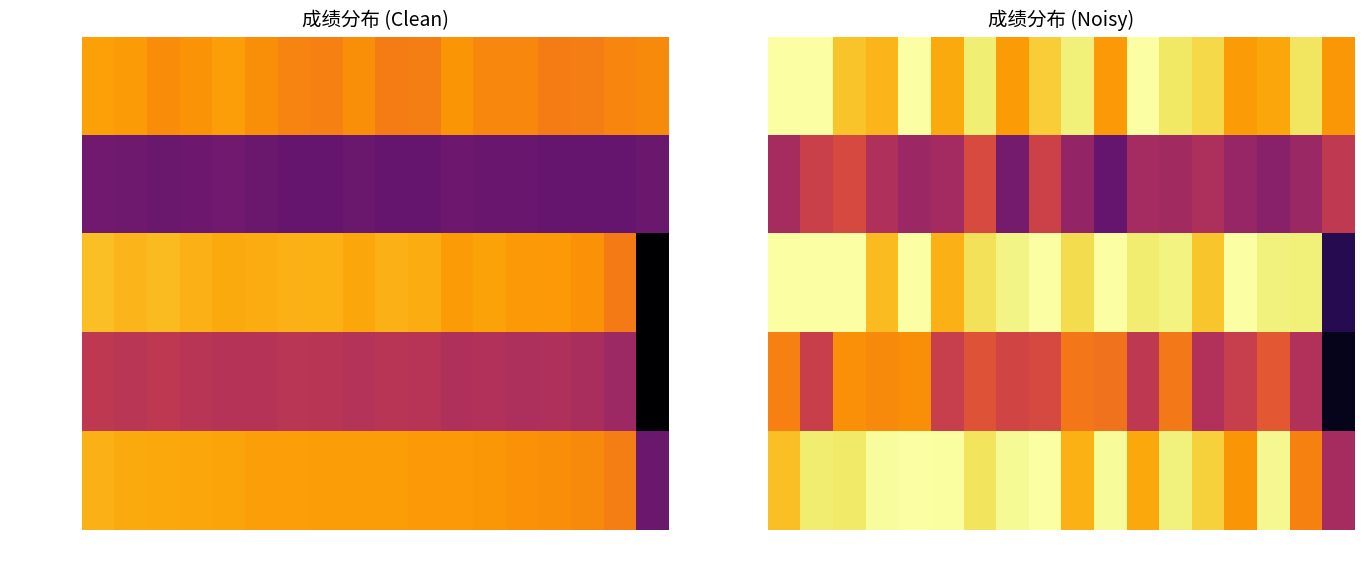

At which category is the sum across all series the highest?

5603